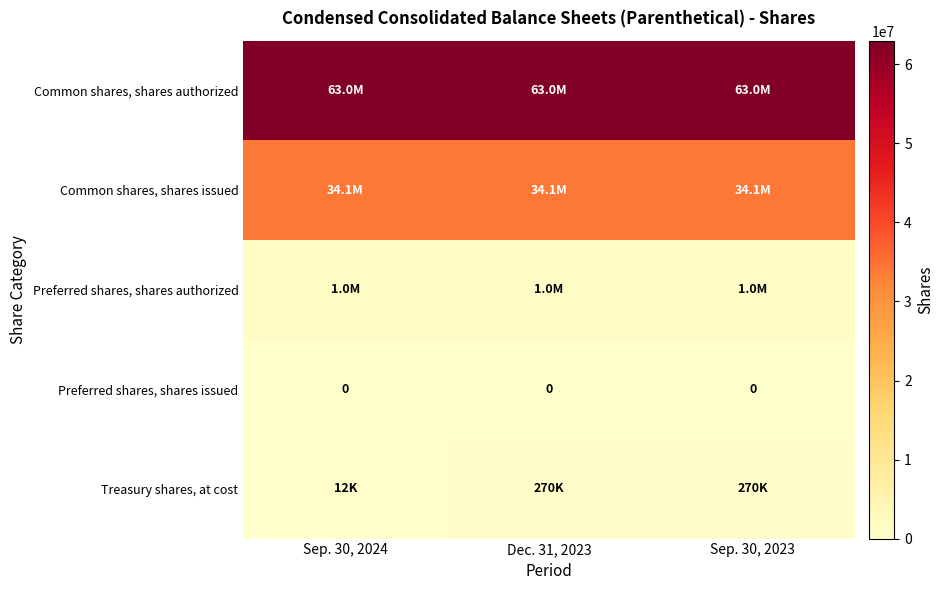

What is the sum of the Common shares, shares authorized values at Sep. 30, 2023 and Dec. 31, 2023?

126000000